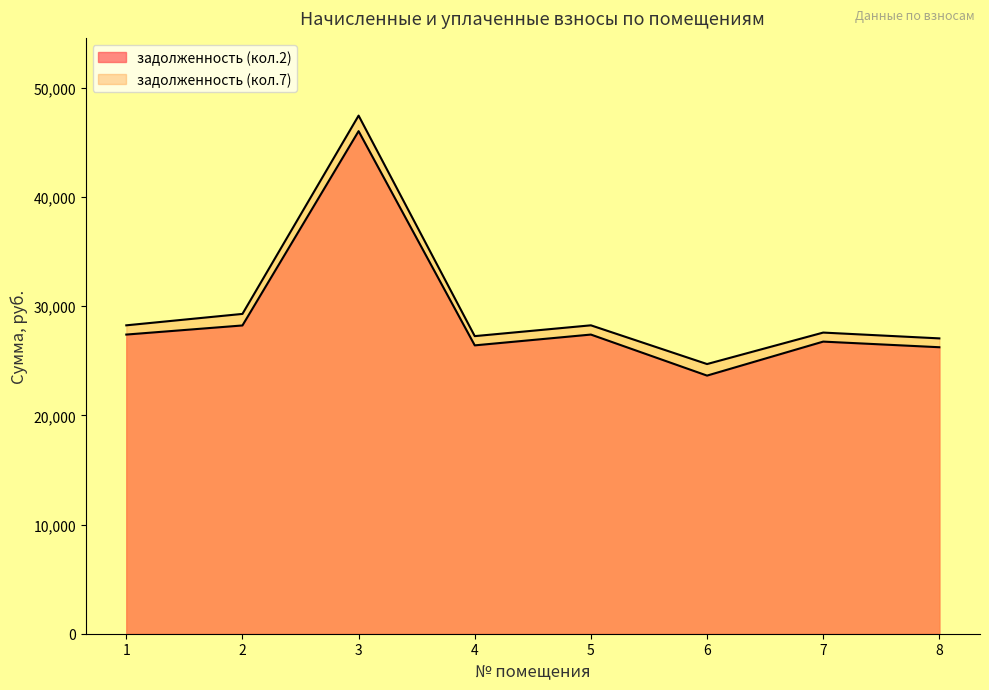

True or false: задолженность has a value of 42027.4 at 7.

False